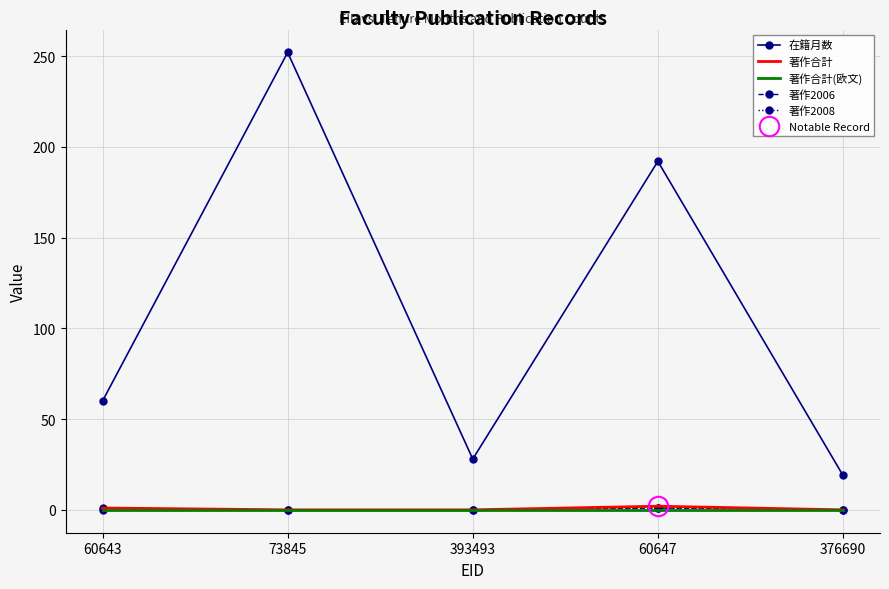

At which label does 在籍月数 first exceed 60?

73845